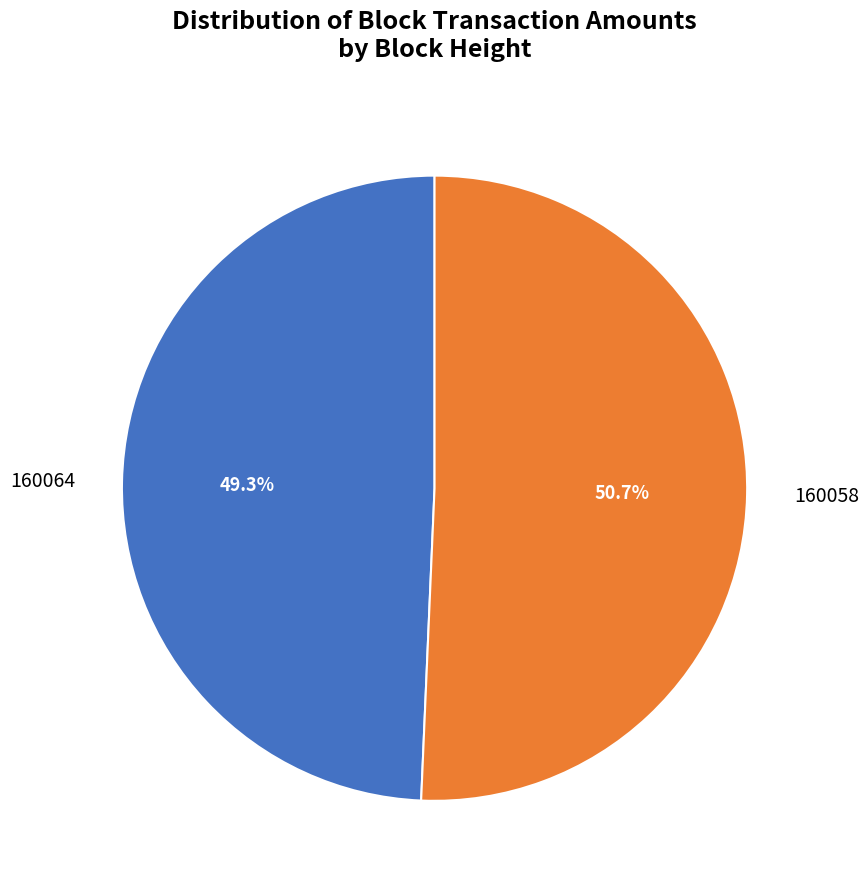

Combined, what portion of the pie is 160064 and 160058?

100.0%